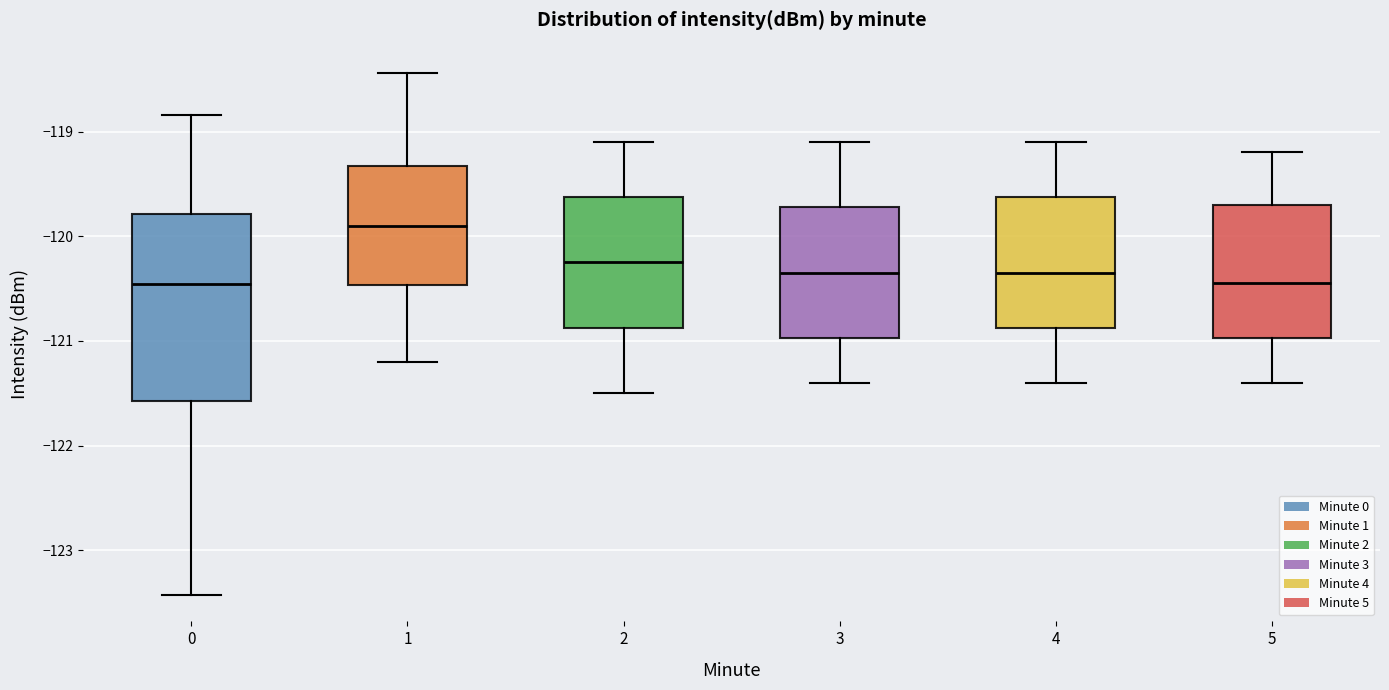

Reading left to right, read every box against the y-axis: the position of its median line, the range the box covers, and the ends of its whiskers. The values are not printed on the chart, so give them approximately, as read against the axis.

0: median -120.5, box -121.6 to -119.8, whiskers -123.4 to -118.8
1: median -119.9, box -120.5 to -119.3, whiskers -121.2 to -118.4
2: median -120.2, box -120.9 to -119.6, whiskers -121.5 to -119.1
3: median -120.3, box -121.0 to -119.7, whiskers -121.4 to -119.1
4: median -120.3, box -120.9 to -119.6, whiskers -121.4 to -119.1
5: median -120.4, box -121.0 to -119.7, whiskers -121.4 to -119.2